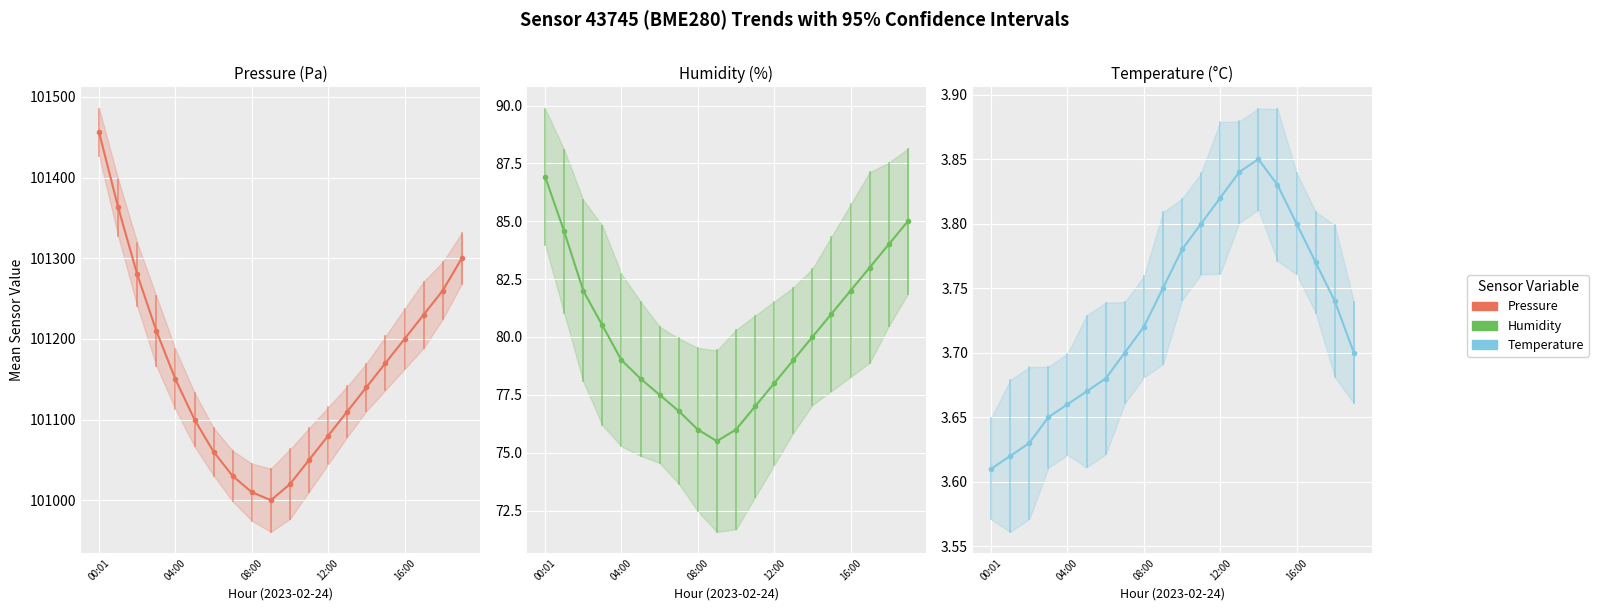

List the series in order of their peak value, highest first.

Pressure (Pa), Humidity (%), Temperature (°C)